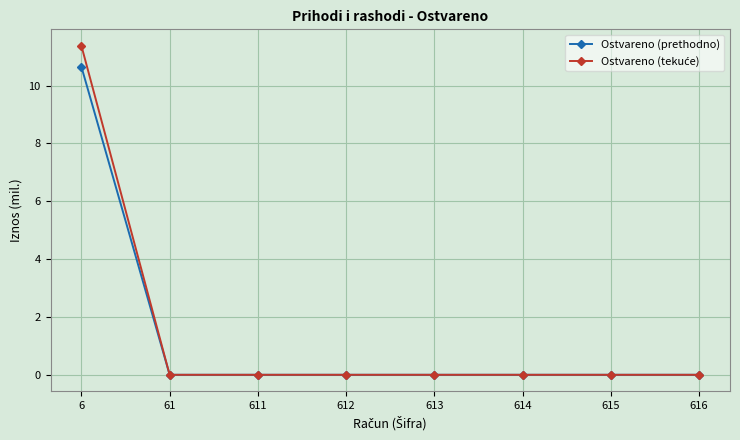

What is the greatest value displayed?

11.4